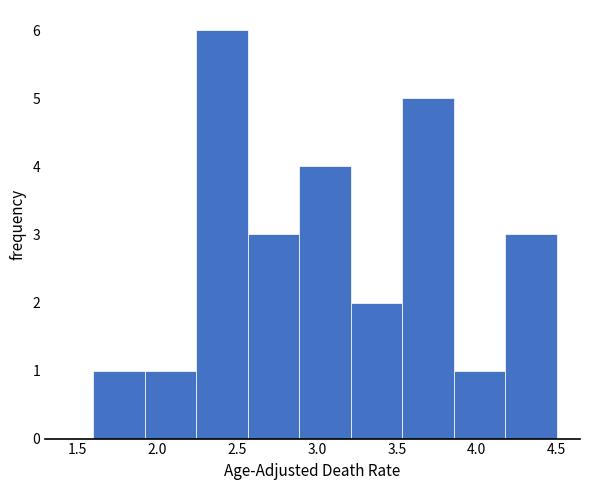

What is the height of the bar covering 3.85 to 4.20 on the x-axis? Neither the bar edges nor the heights are printed on the chart, so give them approximately, as read against the axes.

1